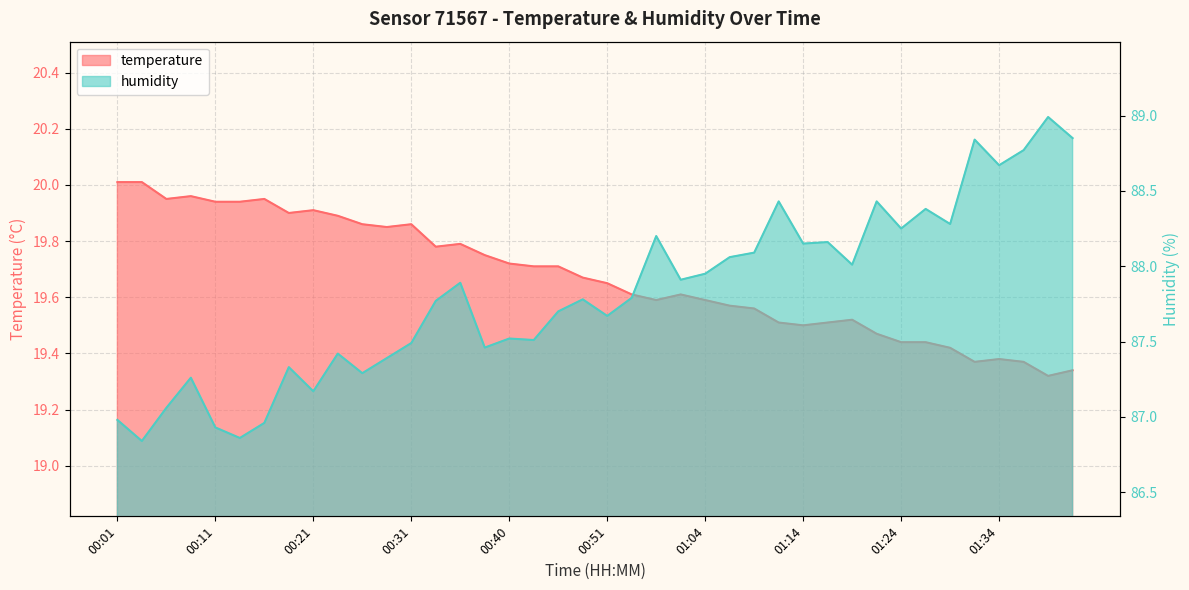

Is it true that humidity equals 87.7 at 00:46?

True